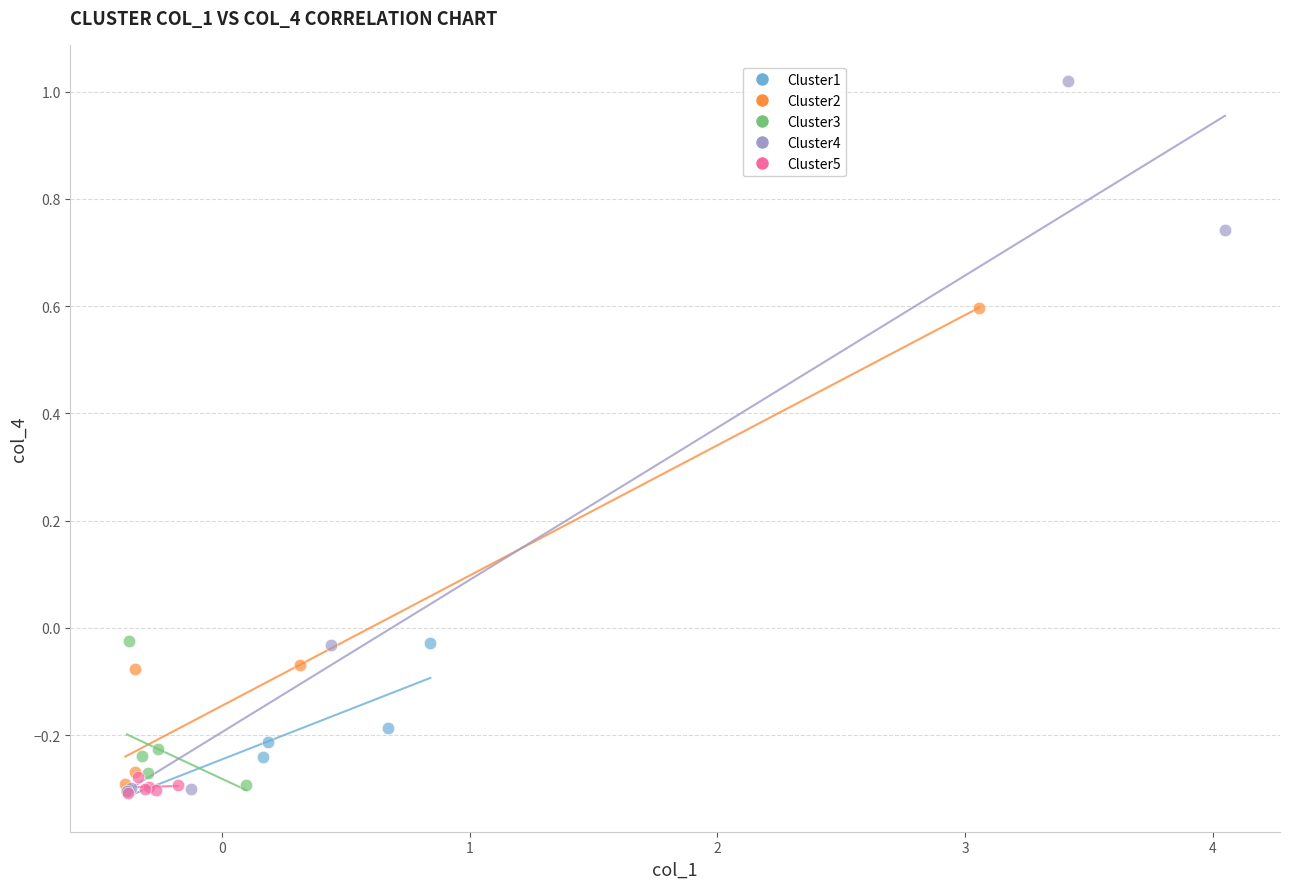

Which series has the largest Y range (max minus min)?

Cluster4